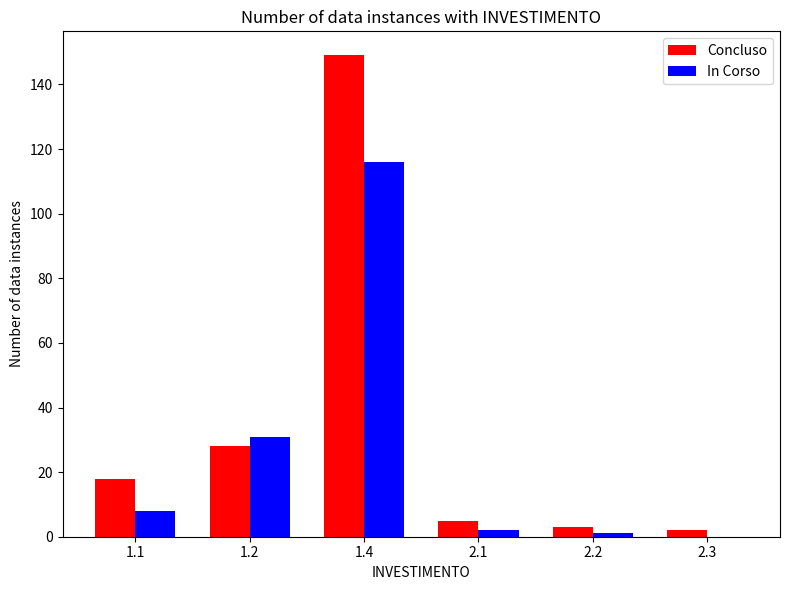

Reading left to right, extract all data points from this chart.

Concluso: 1.1=18	1.2=28	1.4=149	2.1=5	2.2=3	2.3=2
In Corso: 1.1=8	1.2=31	1.4=116	2.1=2	2.2=1	2.3=0